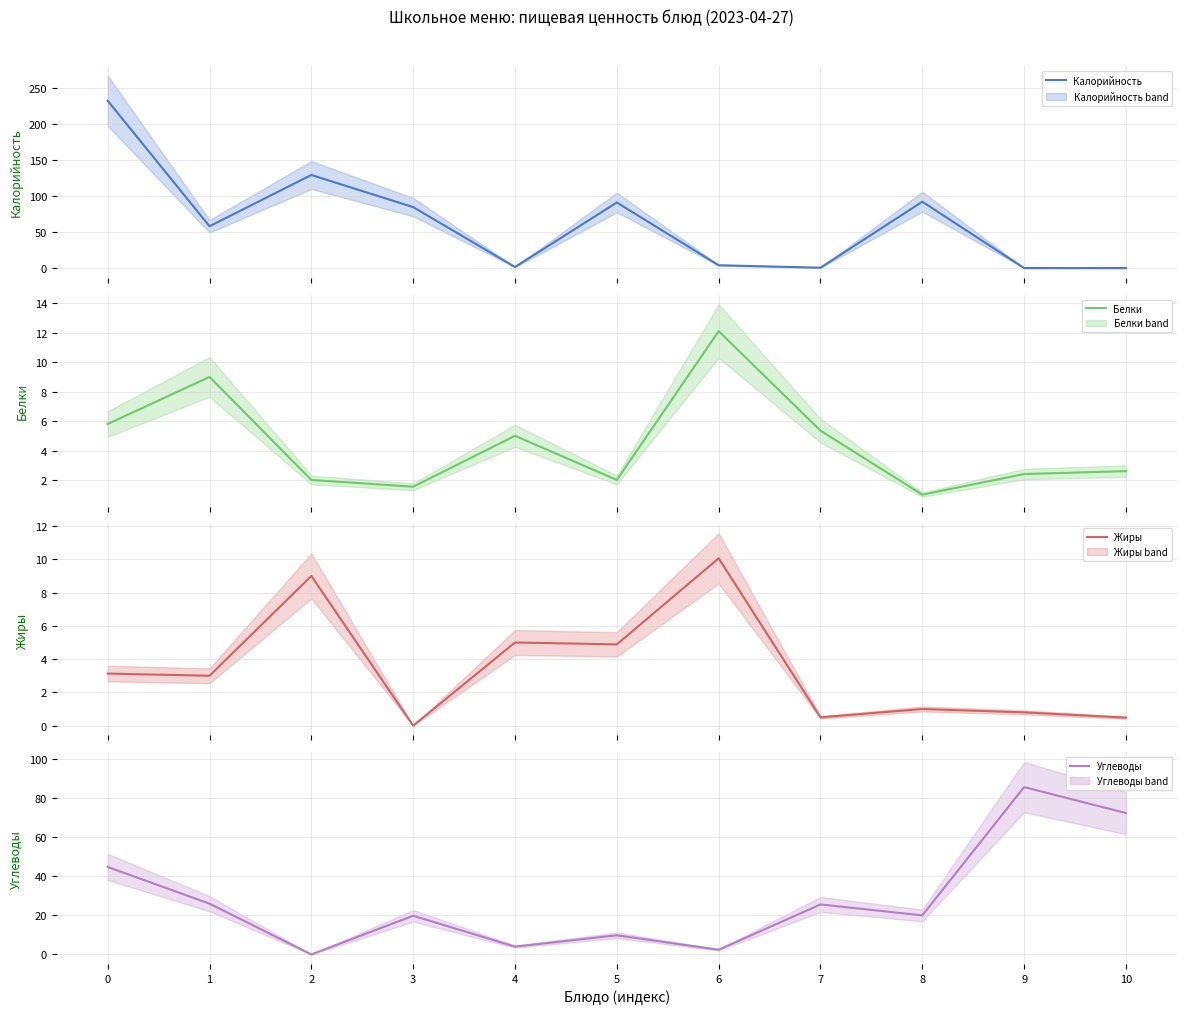

How many lines are shown in the chart?

4